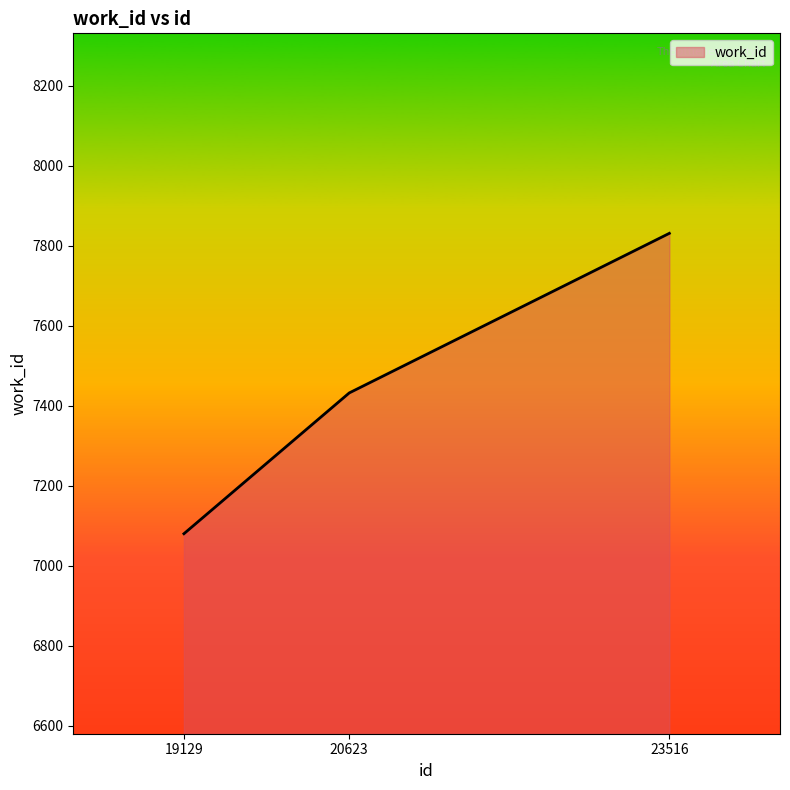

What is the difference between the values at 23516 and 19129?

751